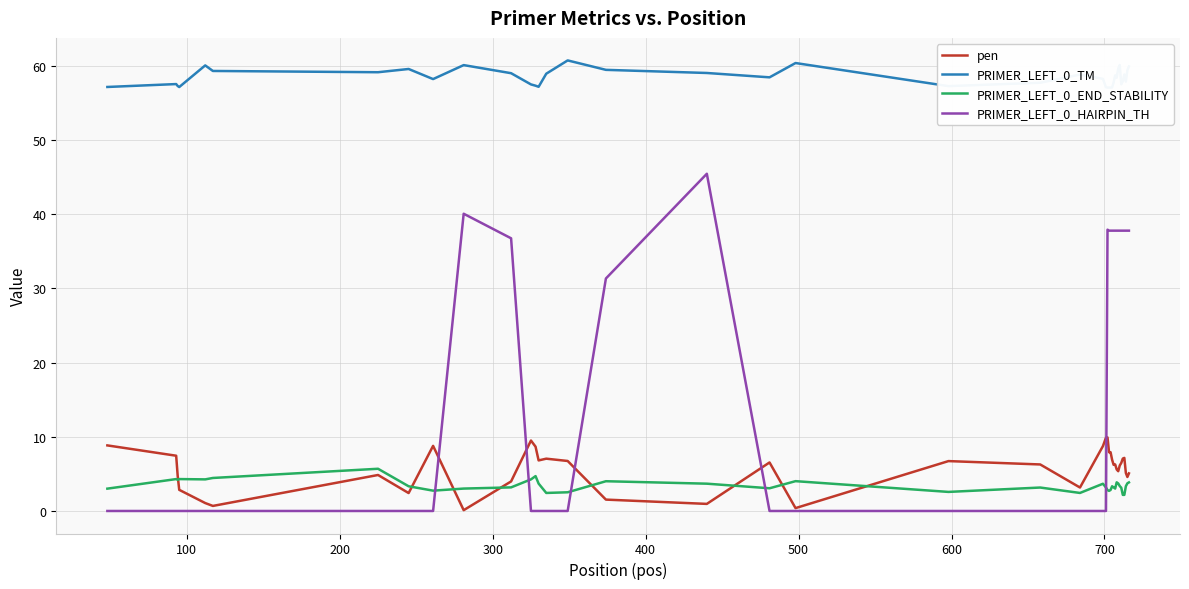

How many values in the PRIMER_LEFT_0_END_STABILITY series exceed 3?

30